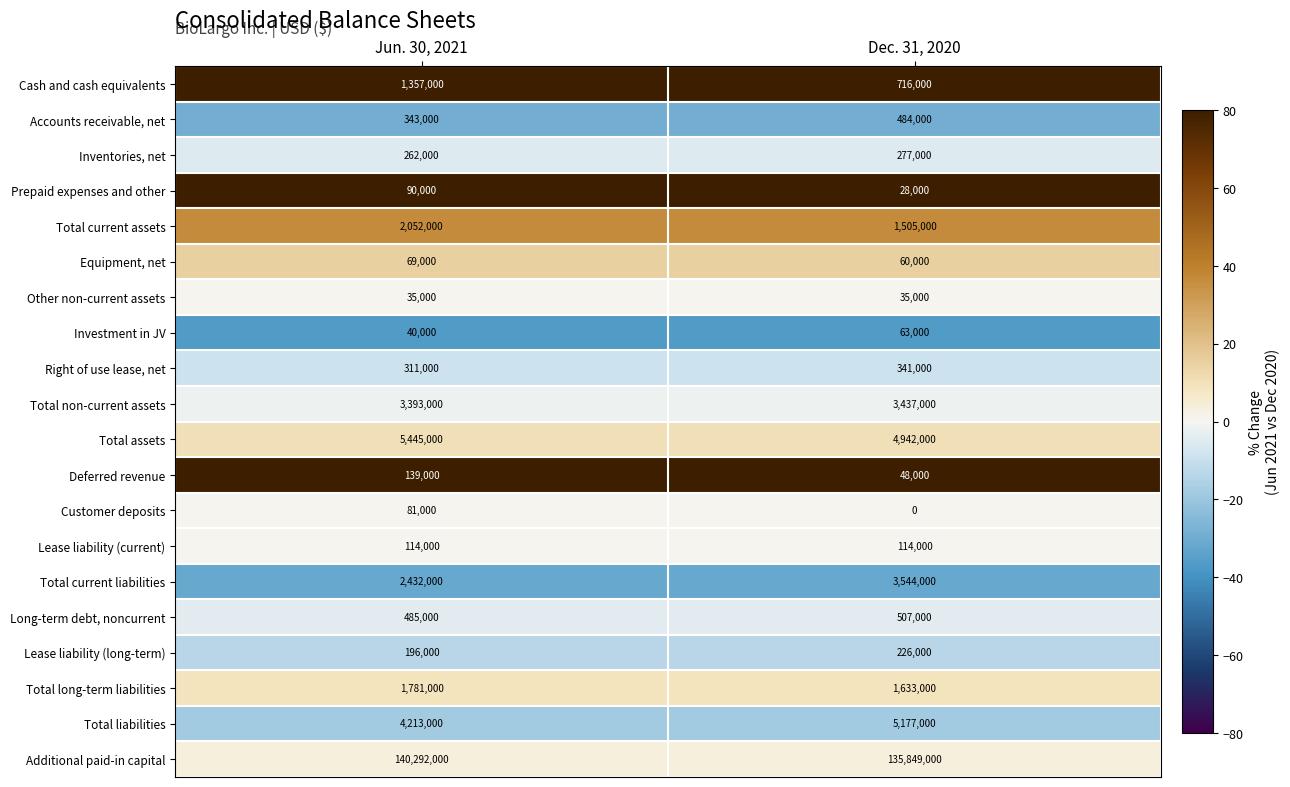

Between Jun. 30, 2021 and Dec. 31, 2020, which series saw the biggest shift?

Additional paid-in capital